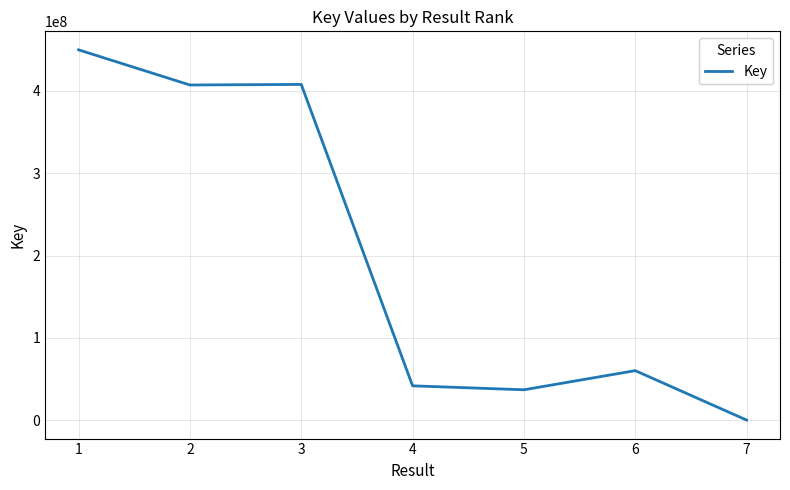

At which label does the data first exceed 60313658?

1